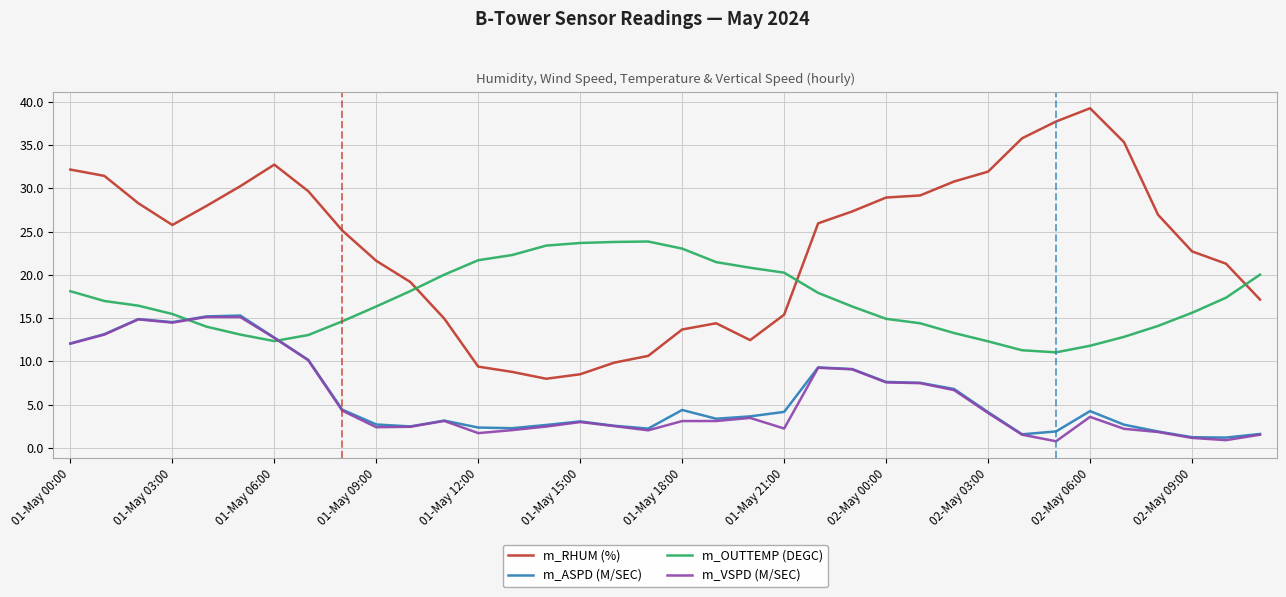

How many categories are shown in the chart?

36